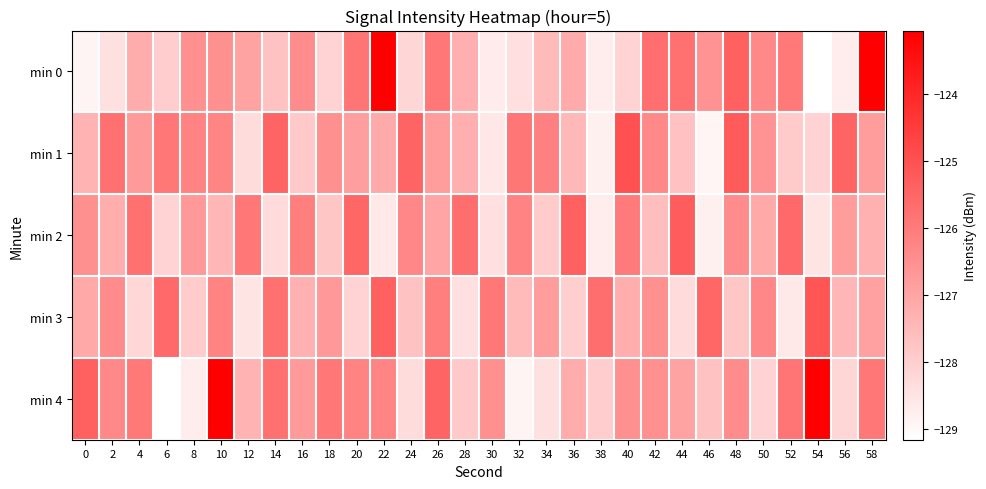

Rank the series by their maximum value, from lowest to highest.

min 2, min 3, min 1, min 0, min 4